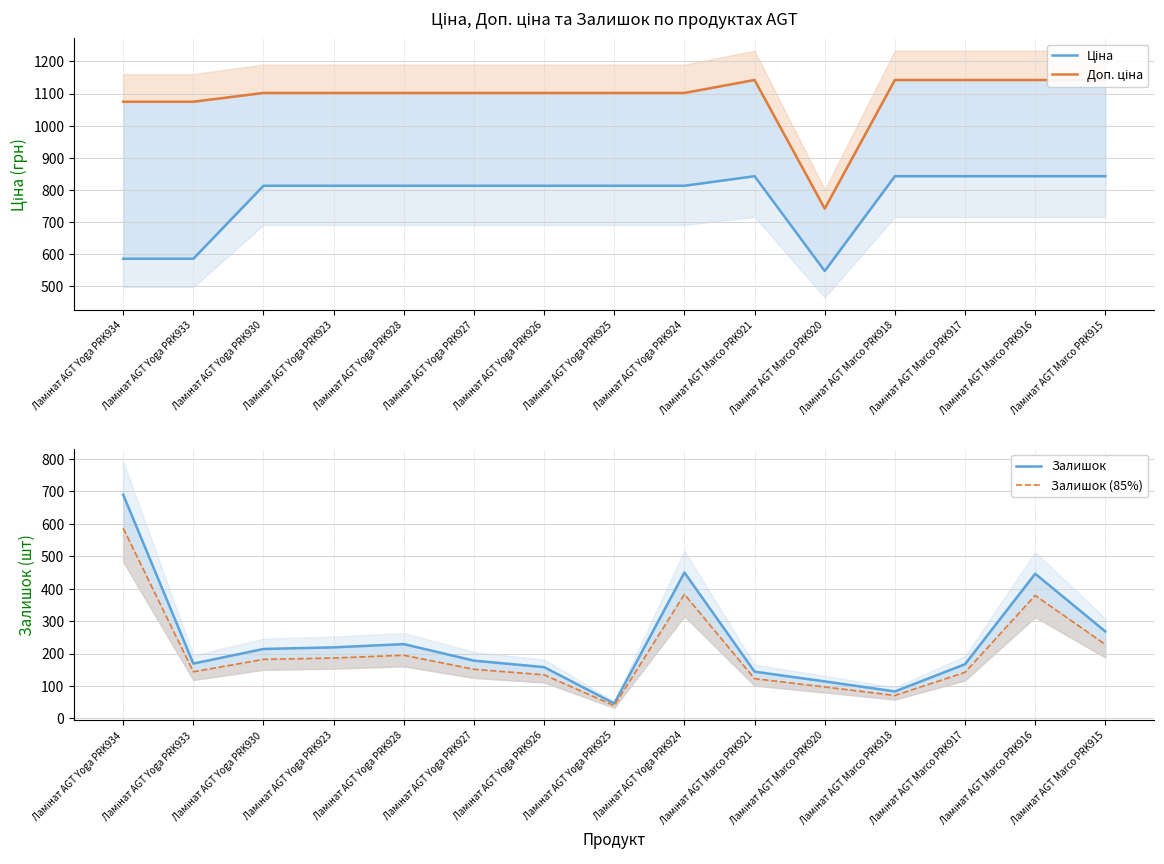

At which category is the sum across all series the highest?

Ламінат AGT Yoga PRK934